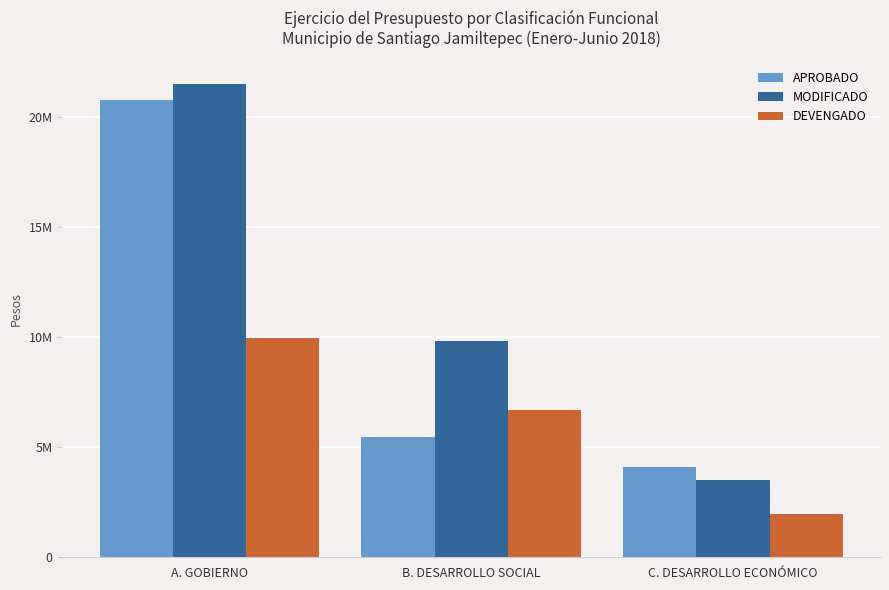

Is the value of APROBADO at A. GOBIERNO greater than the value of MODIFICADO at B. DESARROLLO SOCIAL?

Yes